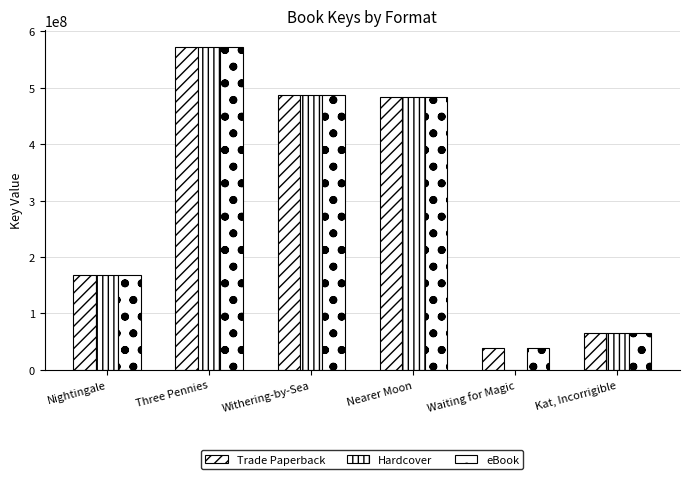

How many categories are shown in the chart?

6